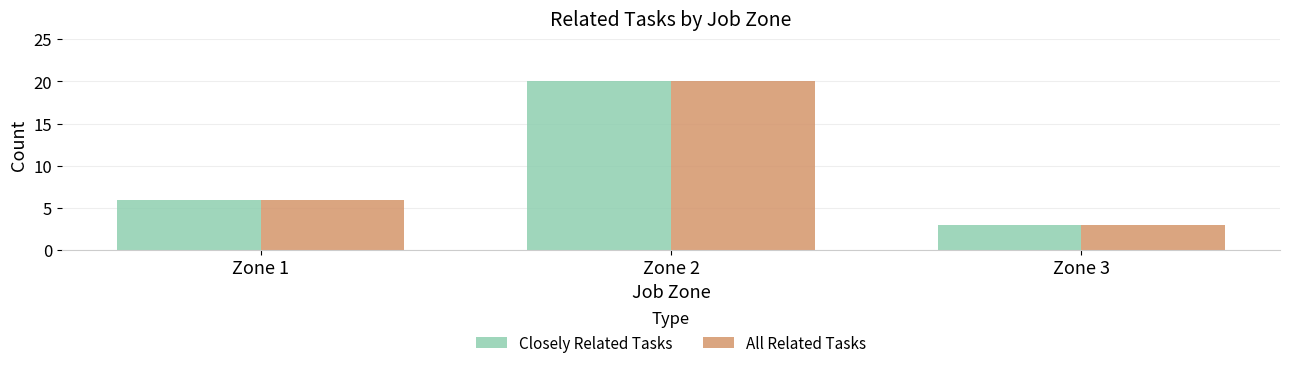

How many values in the All Related Tasks series are below 6?

1